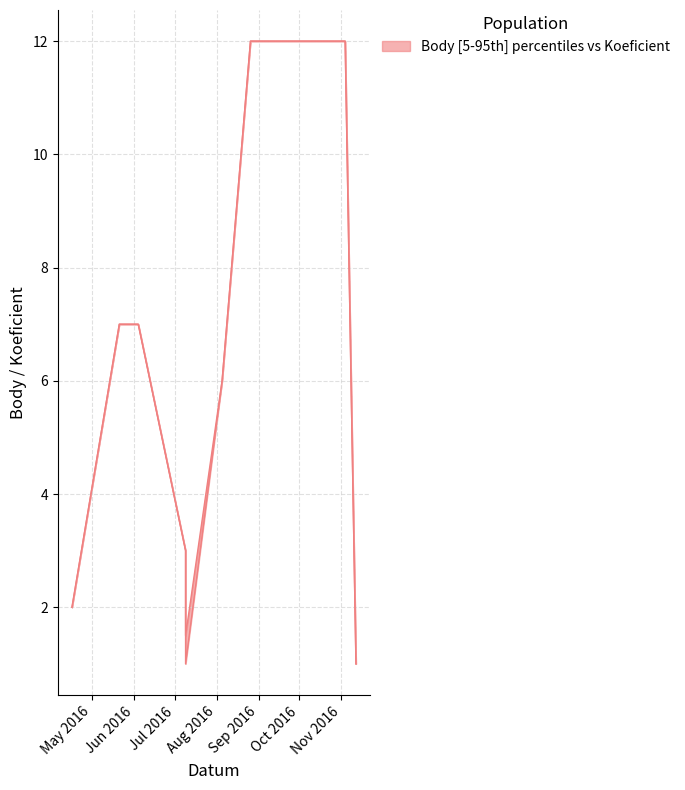

Which label corresponds to the largest value in the chart?

2016-08-26